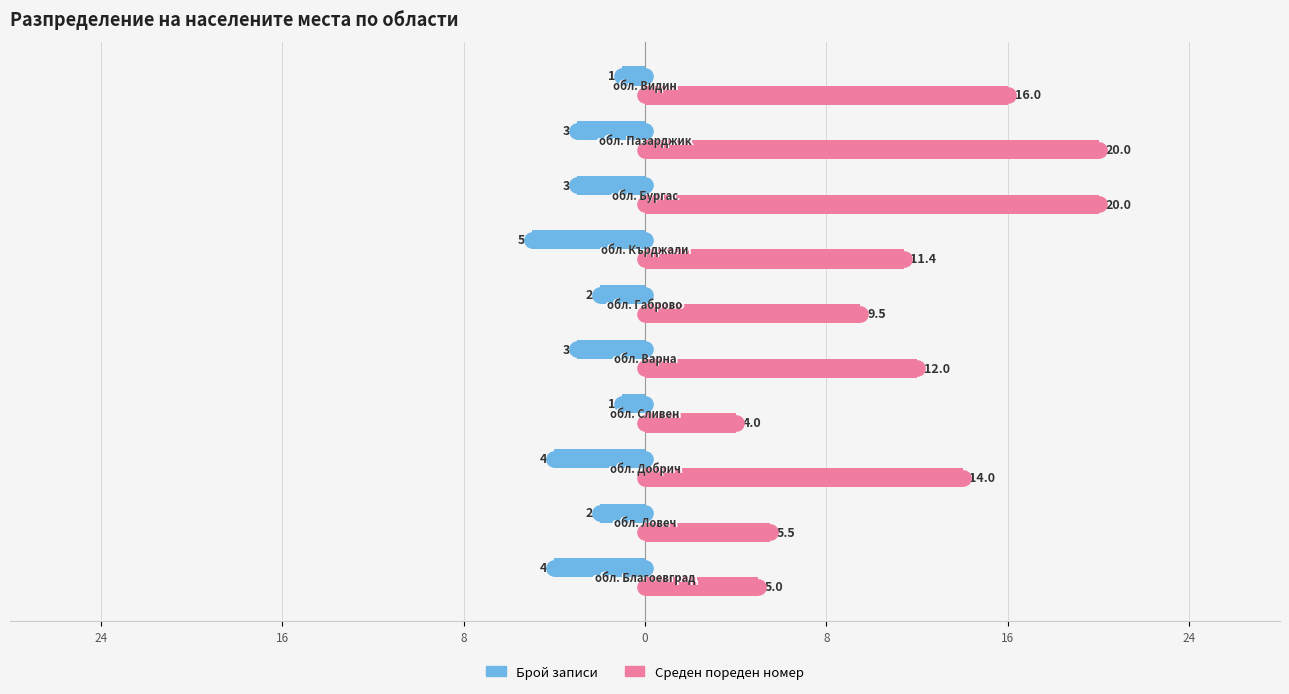

Which series has the largest total across all categories?

Среден пореден номер